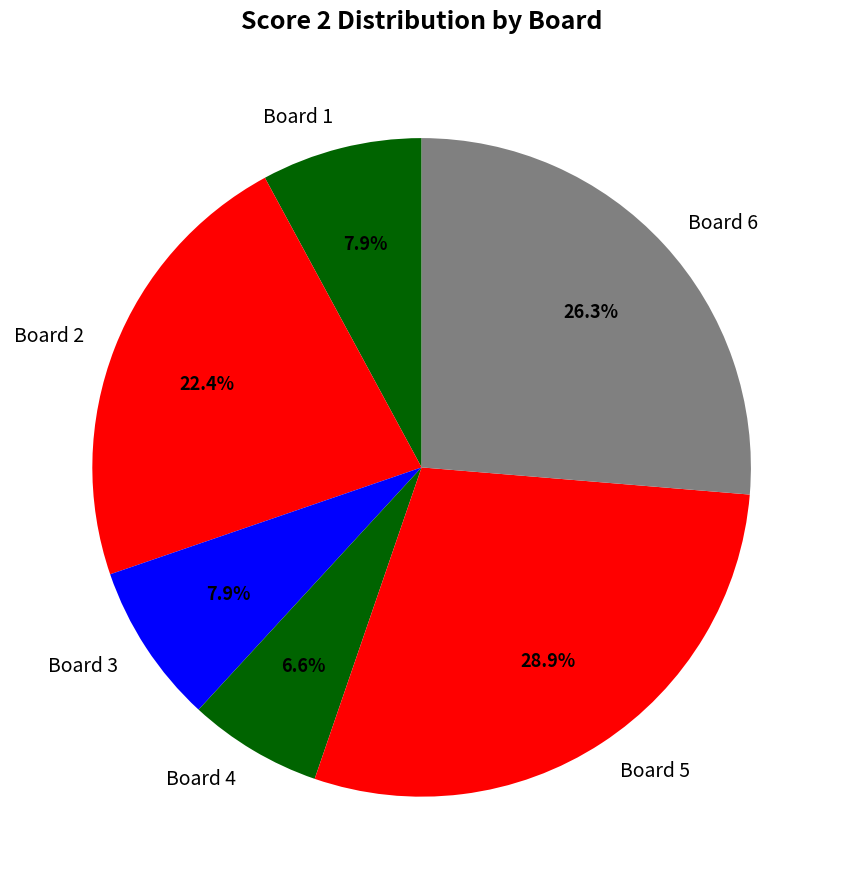

To the nearest percent, what is the difference between the Board 3 and Board 6 slice percentages?

18%